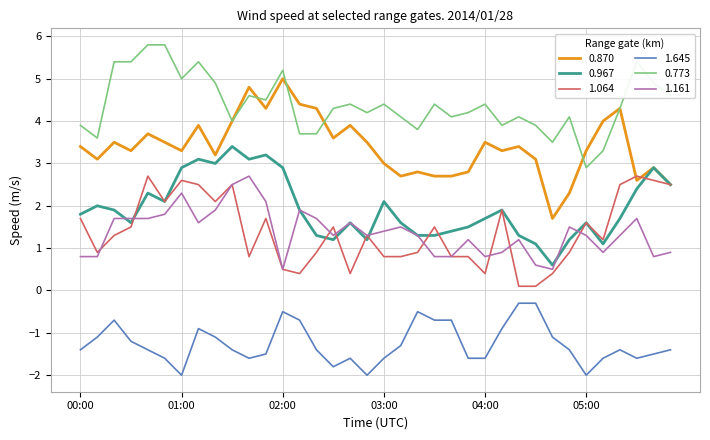

What is the greatest value displayed?

5.8